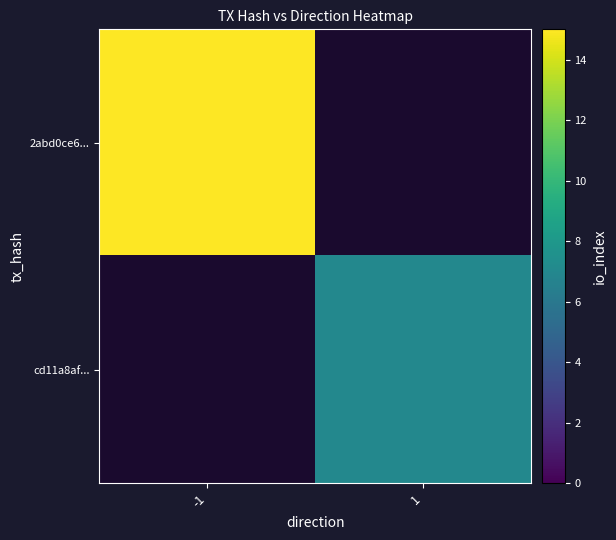

List the series in order of their overall mean, highest first.

2abd0ce6..., cd11a8af...